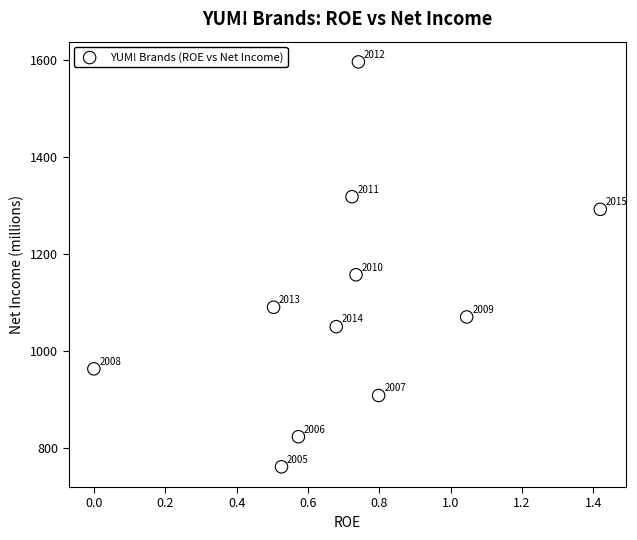

What Y value in the scatter plot is closest to 1179?

1158